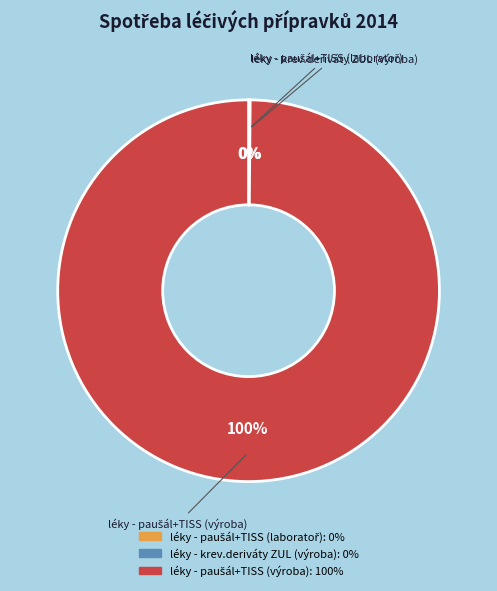

To the nearest percent, what is the average slice percentage?

33%